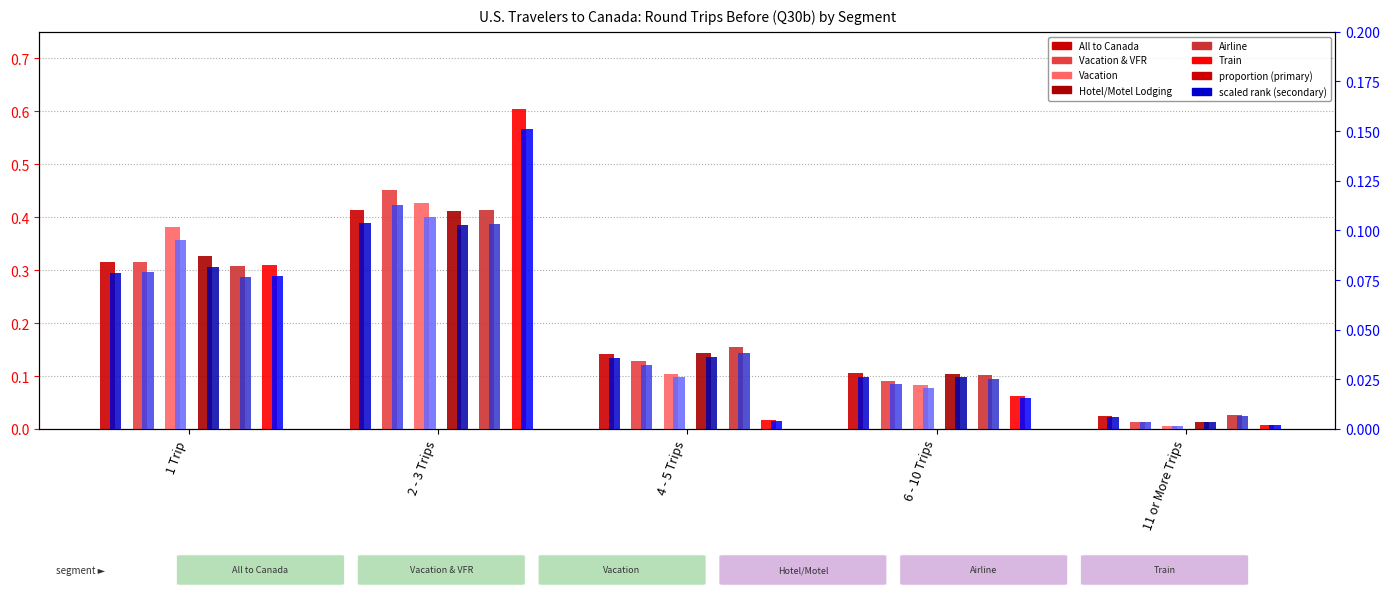

What is the maximum value for All to Canada?

0.4